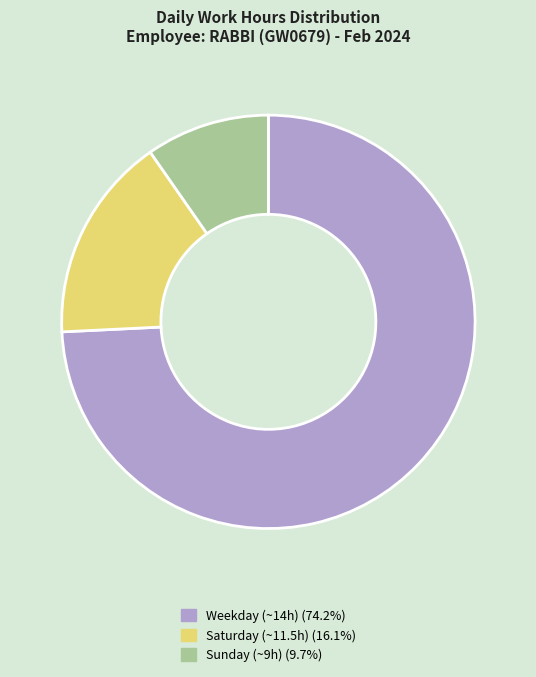

Is there any slice that represents more than half of the pie?

Yes